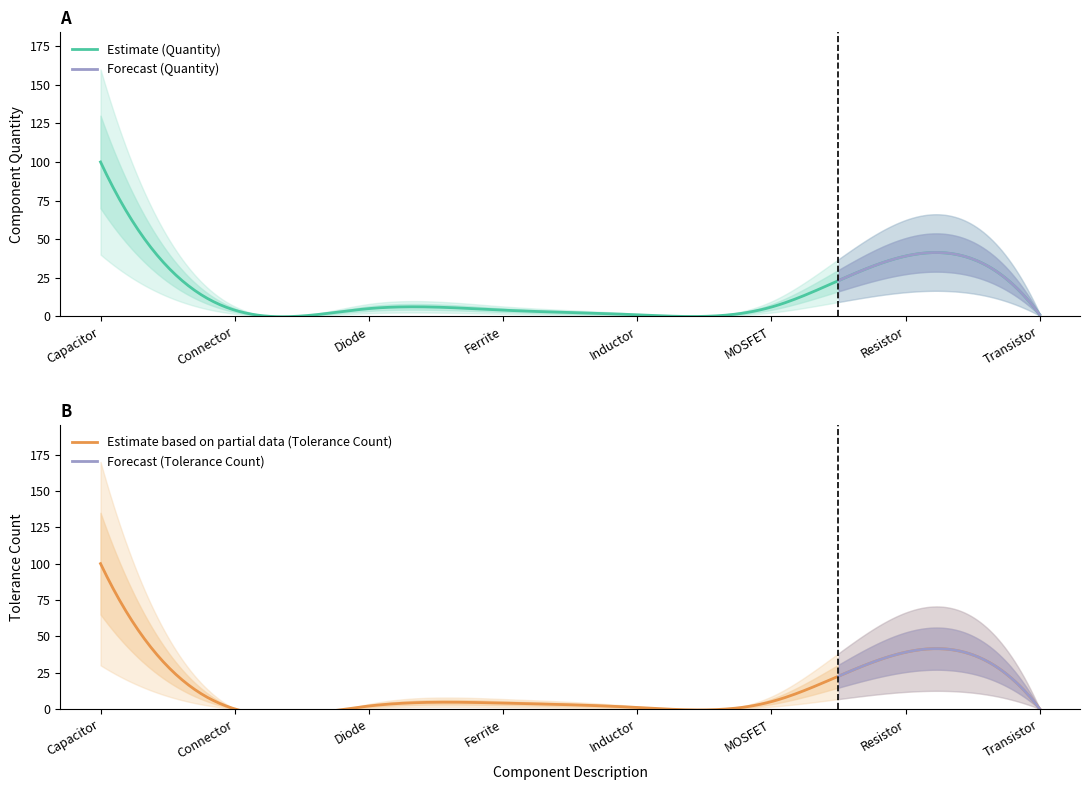

Reading right to left, list all the values displayed in this chart.

Quantity: Transistor=1	Resistor=39	MOSFET=6	Inductor=1	Ferrite=4	Diode=5	Connector=4	Capacitor=100
Tolerance_count: Transistor=0	Resistor=39	MOSFET=5	Inductor=1	Ferrite=4	Diode=2	Connector=0	Capacitor=100